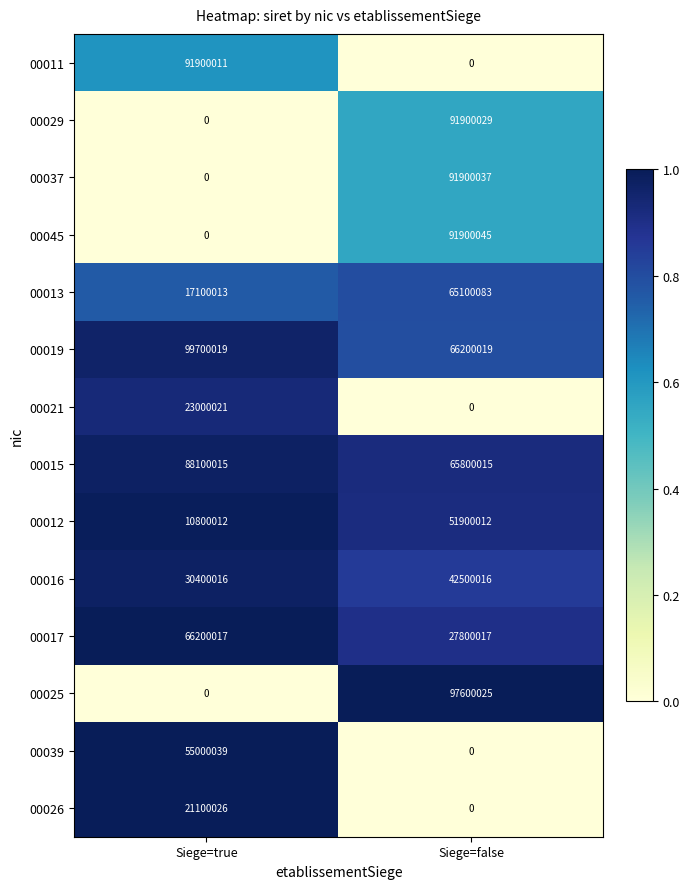

What is the total value across all series at Siege=true?

503300189